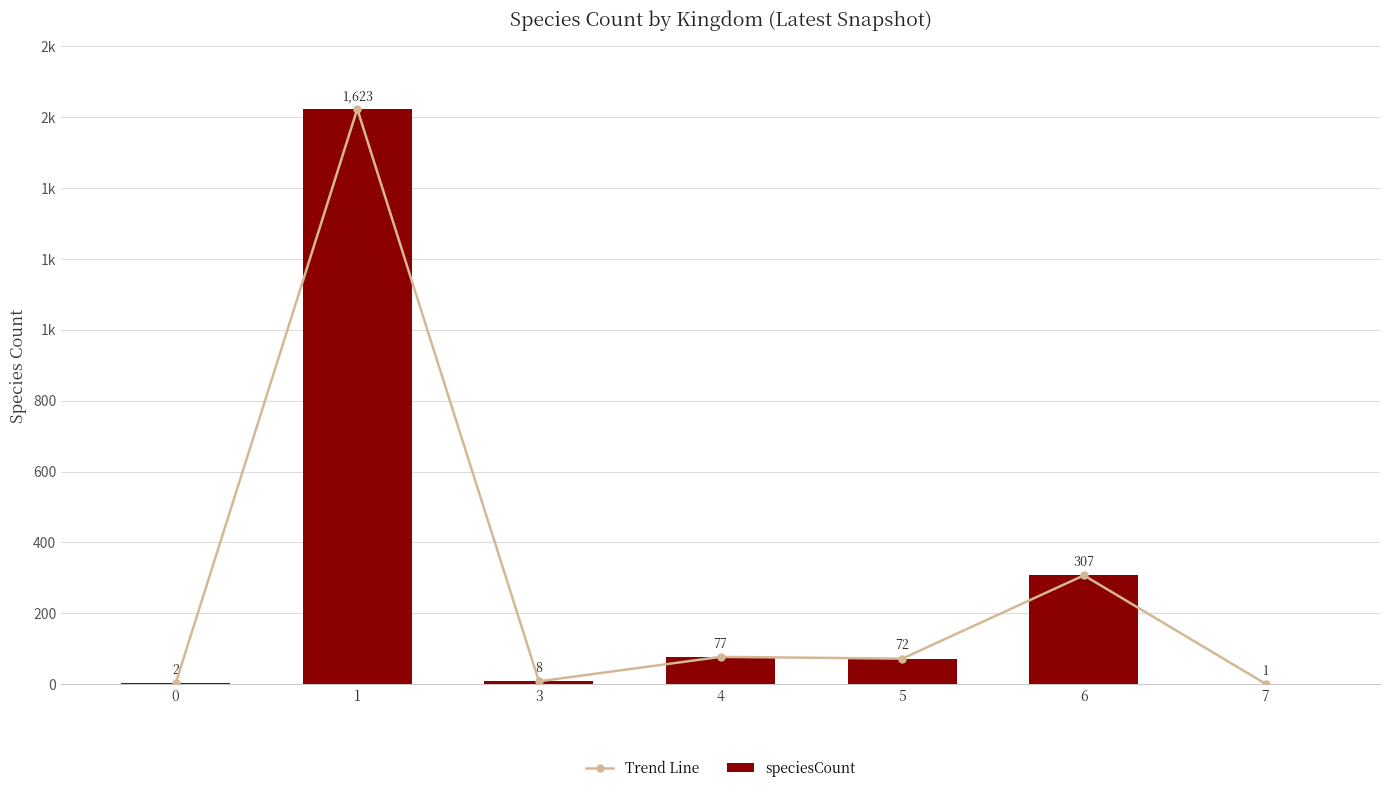

Is it true that Trend Line equals 1 at 7?

True